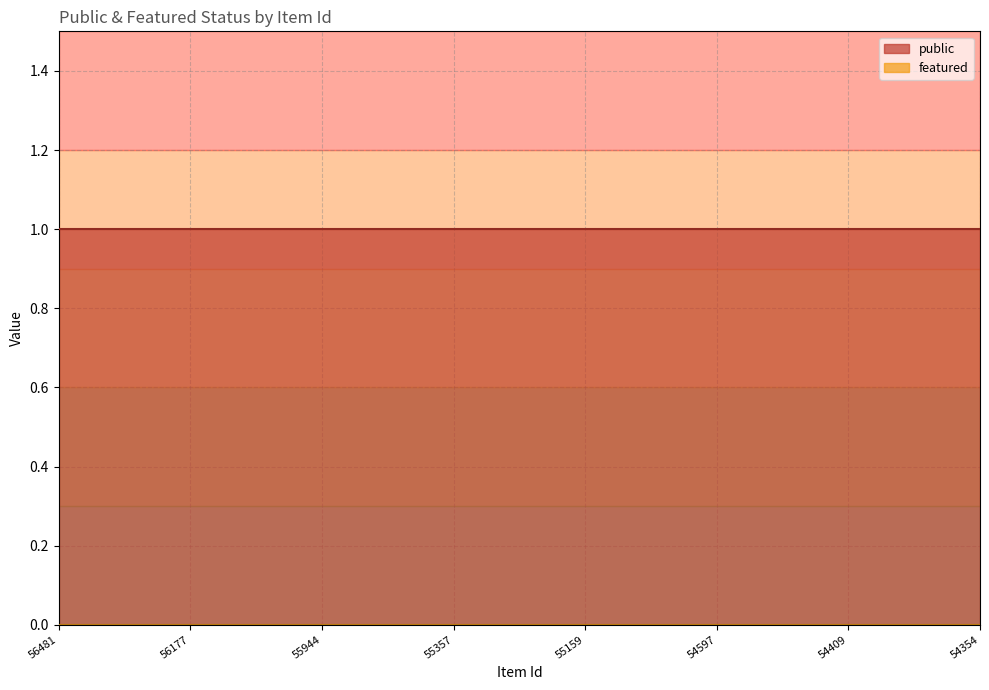

Which series has the largest total across all categories?

public